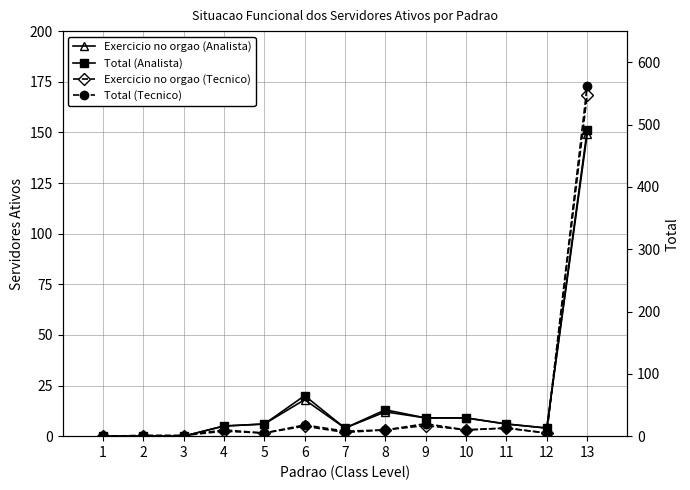

At which label does Total (Analista) reach its peak?

13